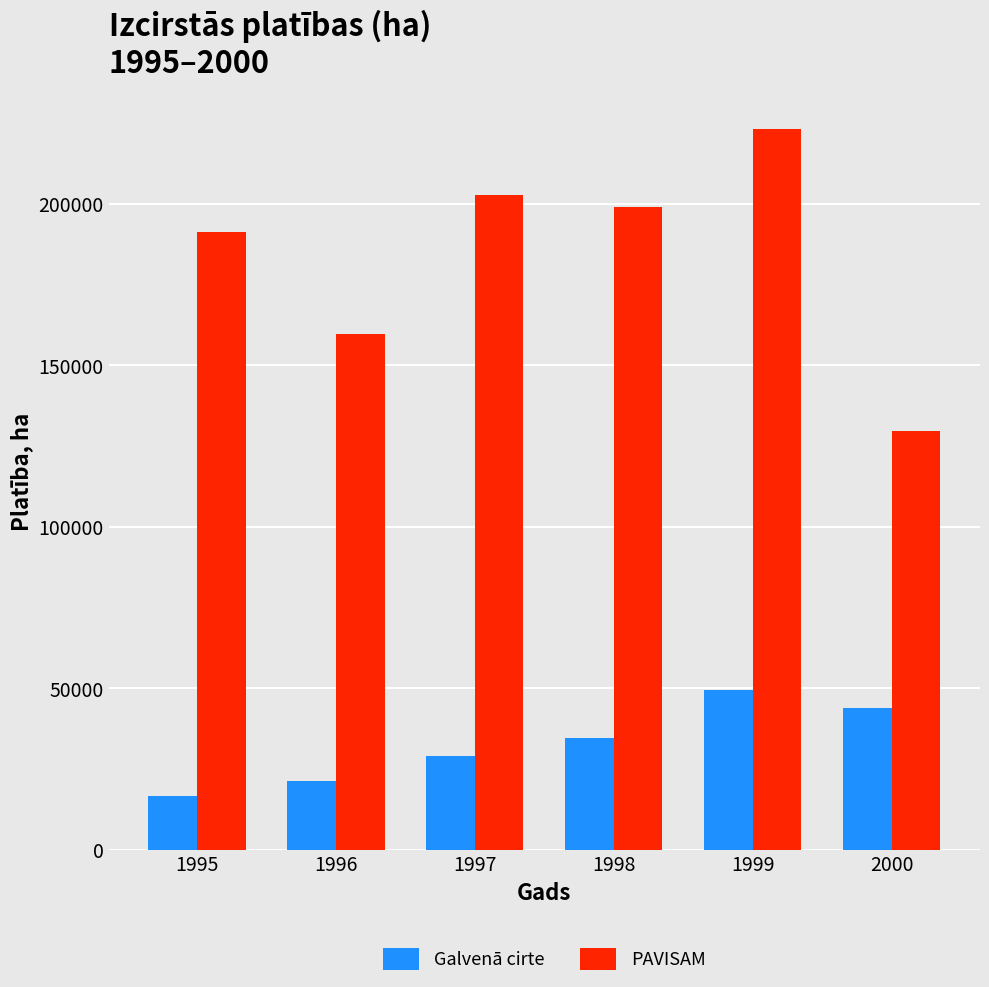

Rank the series by their maximum value, from highest to lowest.

PAVISAM, Galvenā cirte